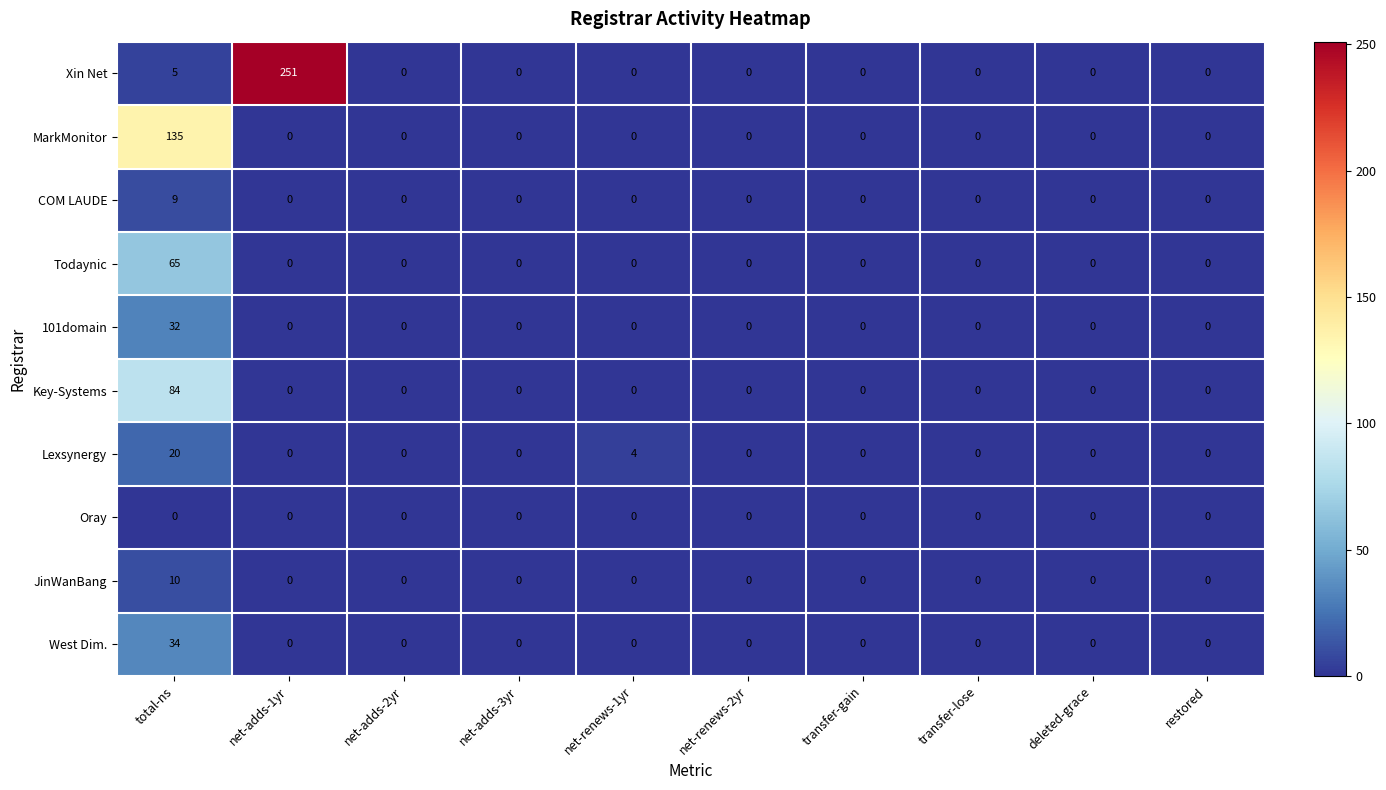

The COM LAUDE series shows -6 at net-adds-3yr. True or false?

False